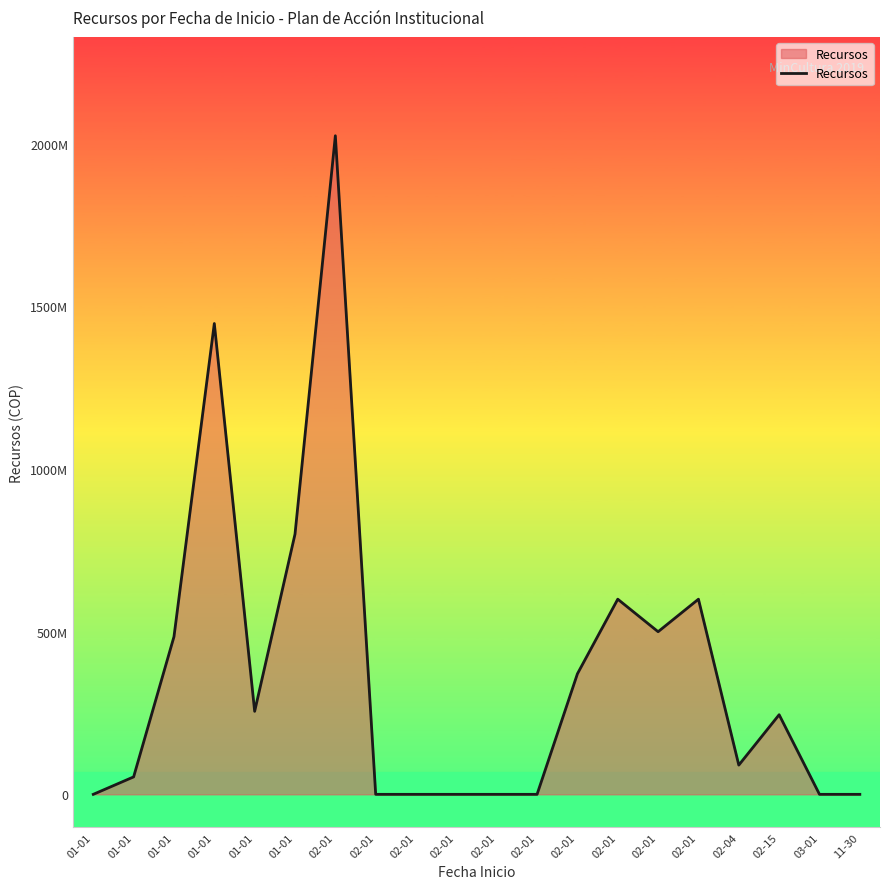

Reading left to right, transcribe all the data shown in this chart.

01-01=0	01-01=53631622	01-01=484600493	01-01=1447553564	01-01=255200000	01-01=800000000	02-01=2024805132	02-01=0	02-01=0	02-01=0	02-01=0	02-01=0	02-01=370534914	02-01=600000000	02-01=500000000	02-01=600000000	02-04=89890000	02-15=244794909	03-01=0	11-30=0